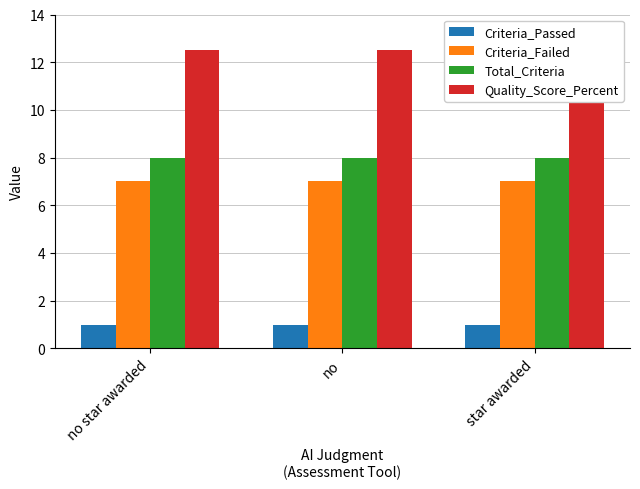

At star awarded, list the series in order from smallest to largest.

Criteria_Passed, Criteria_Failed, Total_Criteria, Quality_Score_Percent